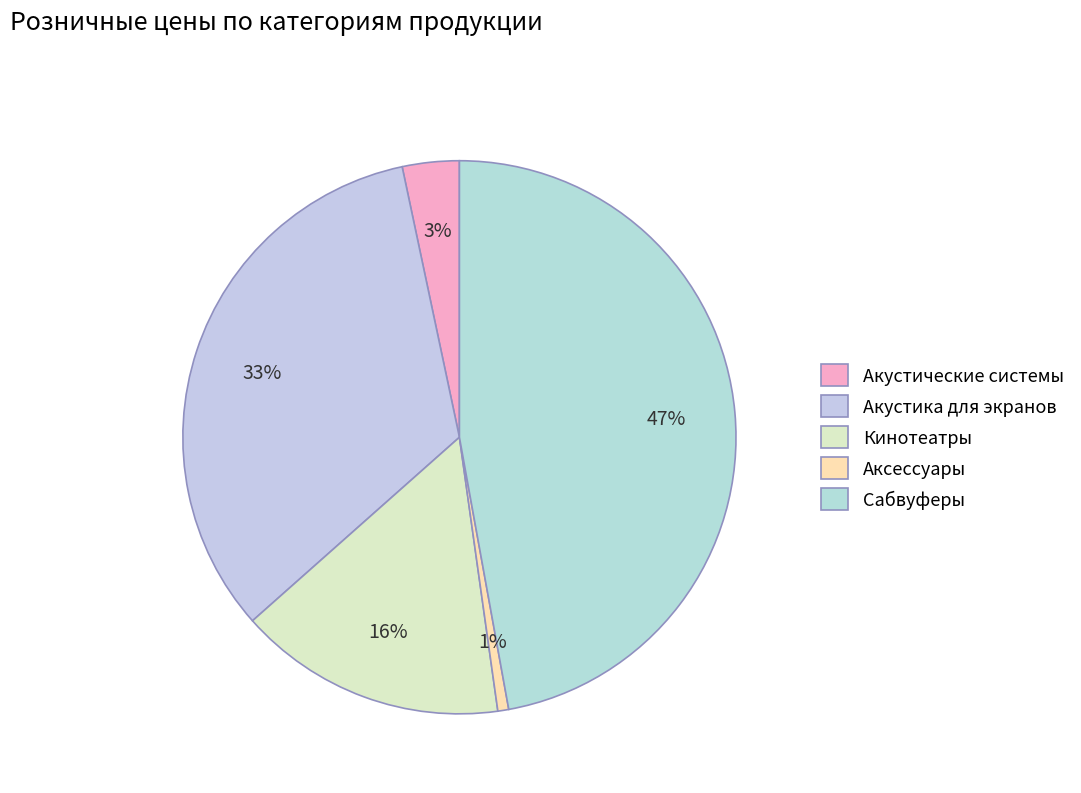

To the nearest percent, what percentage of the pie is Акустические системы?

3%